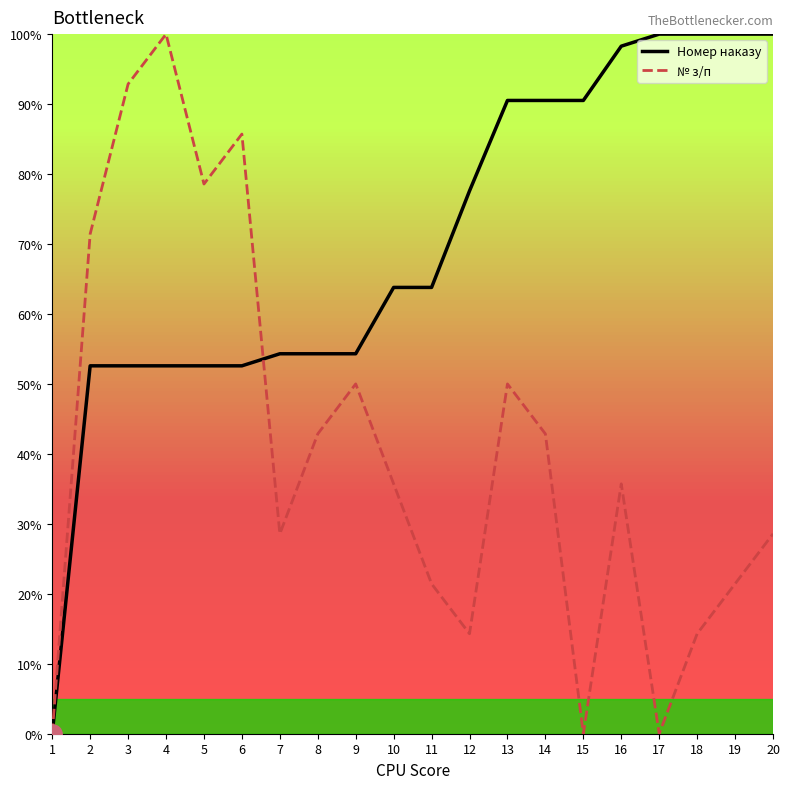

Which category has the lowest value in the Номер наказу series?

1